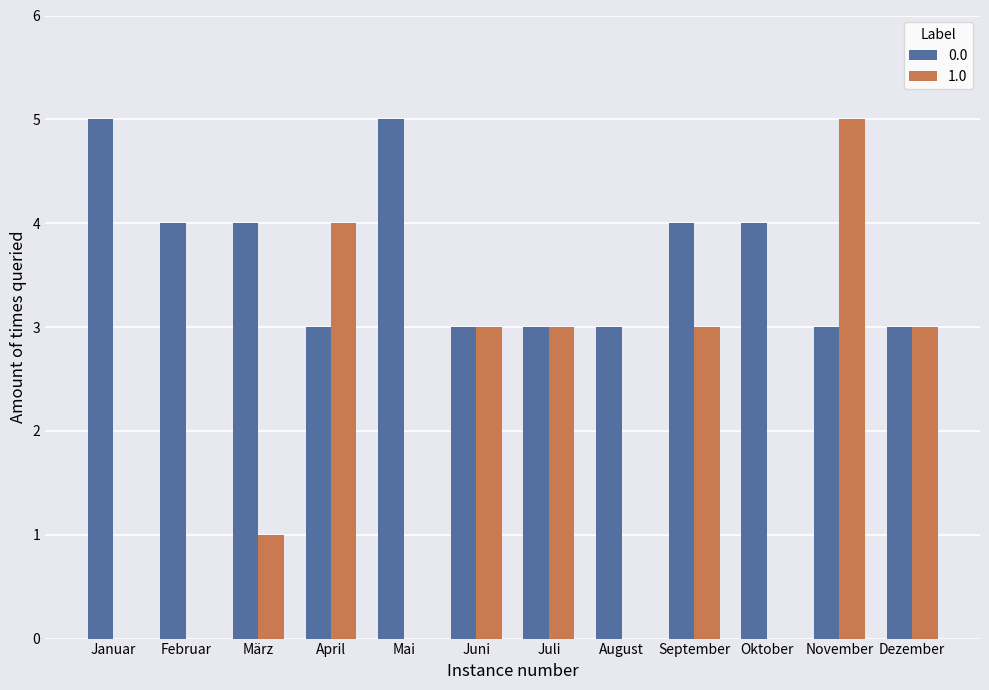

Reading left to right, extract all data points from this chart.

0.0: Januar=5	Februar=4	März=4	April=3	Mai=5	Juni=3	Juli=3	August=3	September=4	Oktober=4	November=3	Dezember=3
1.0: Januar=0	Februar=0	März=1	April=4	Mai=0	Juni=3	Juli=3	August=0	September=3	Oktober=0	November=5	Dezember=3